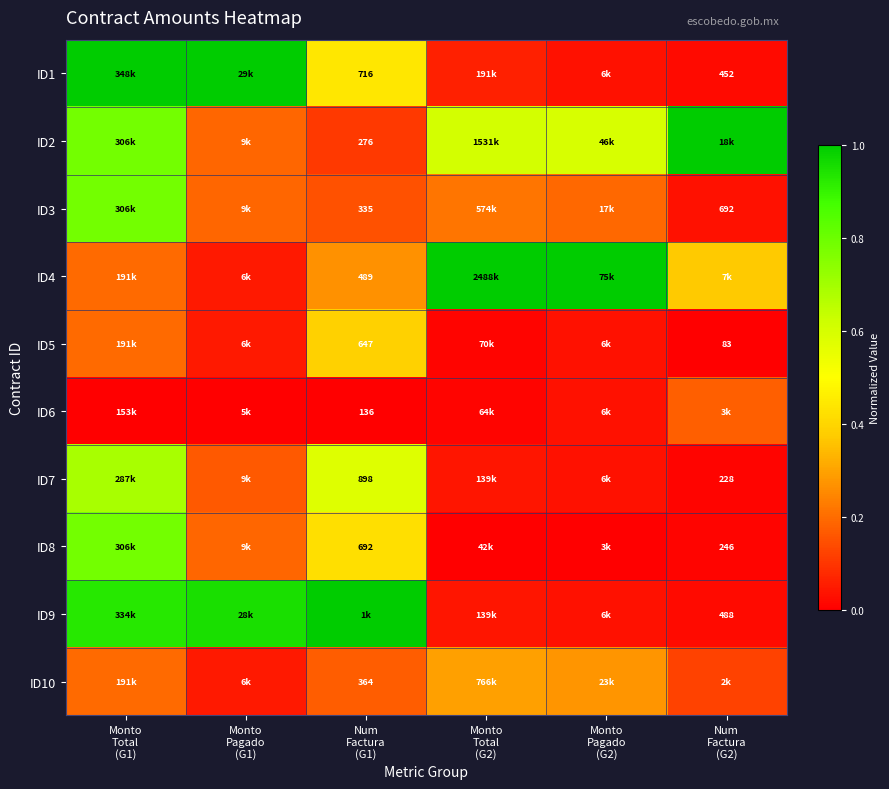

List the series in order of their peak value, lowest first.

ID6, ID10, ID5, ID7, ID3, ID8, ID1, ID2, ID4, ID9